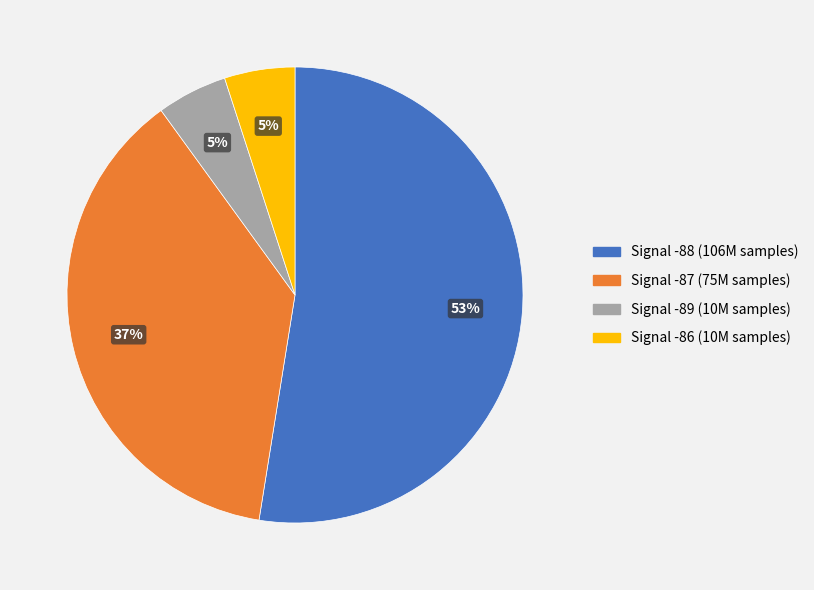

To the nearest percent, what is the difference between the largest and smallest slice percentages?

48%